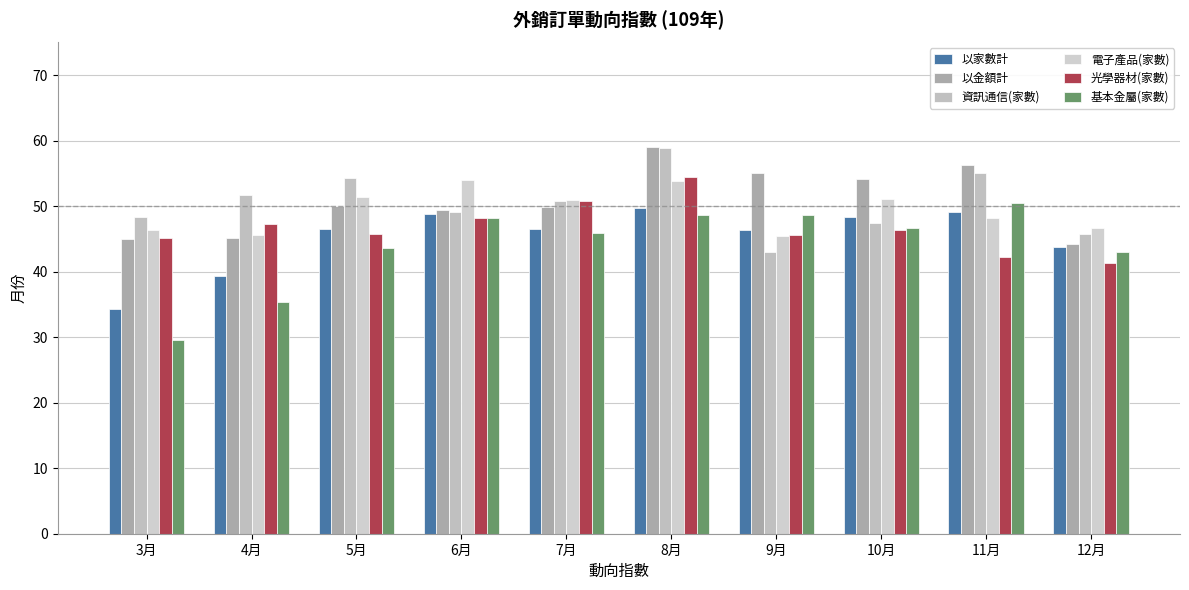

How many values in the 以家數計 series exceed 46?

7